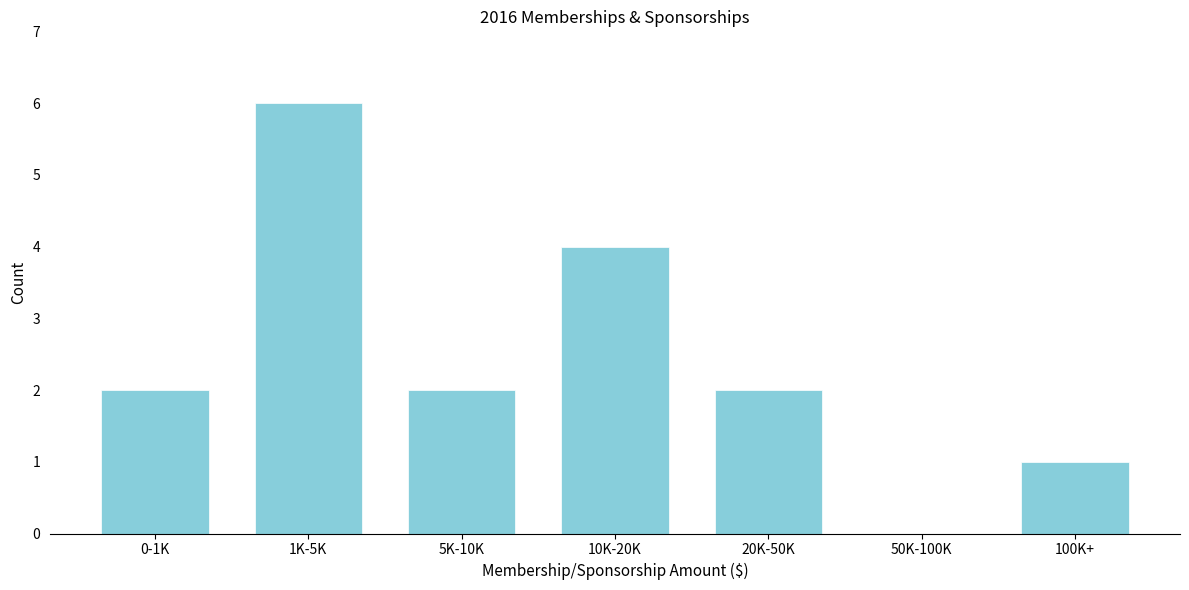

Reading left to right, list all the values displayed in this chart.

0-1K=2	1K-5K=6	5K-10K=2	10K-20K=4	20K-50K=2	50K-100K=0	100K+=1